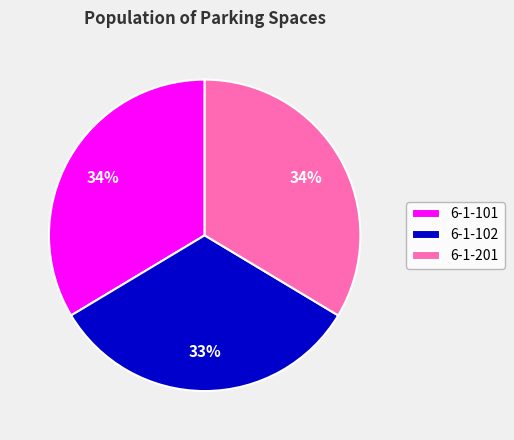

Which slice is the smallest?

6-1-102